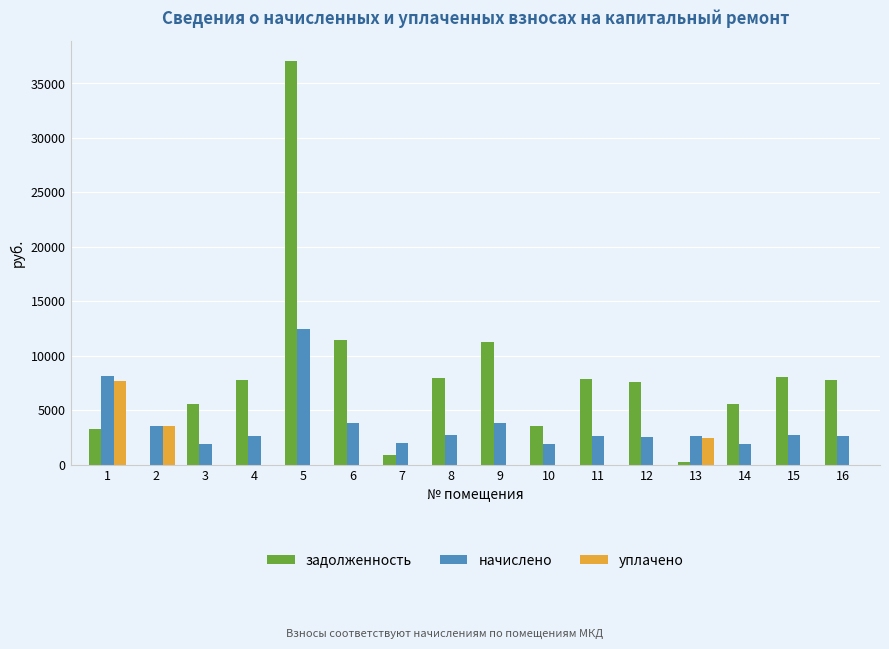

Which series changed the most between 9 and 12?

задолженность